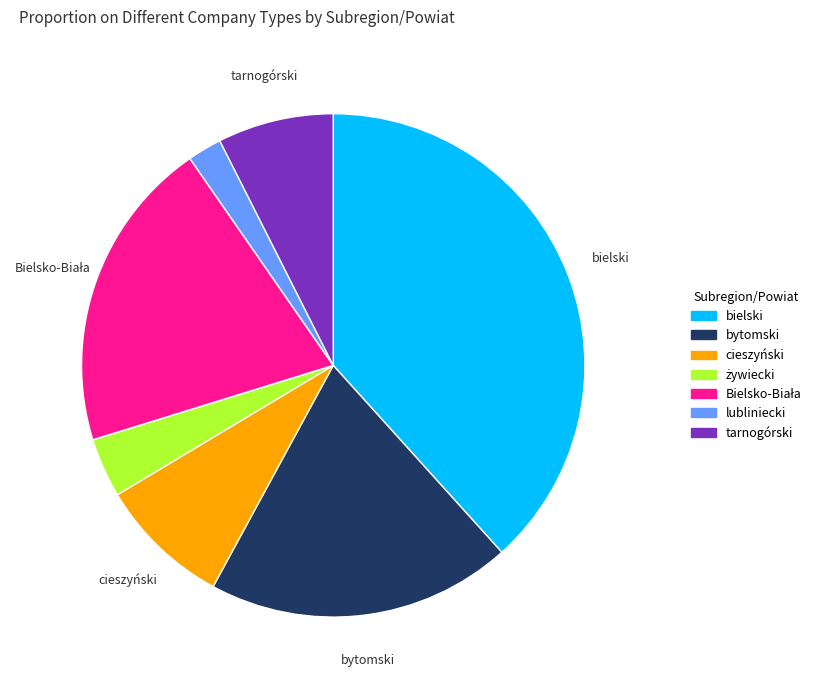

True or false: cieszyński accounts for 1% of the total.

False